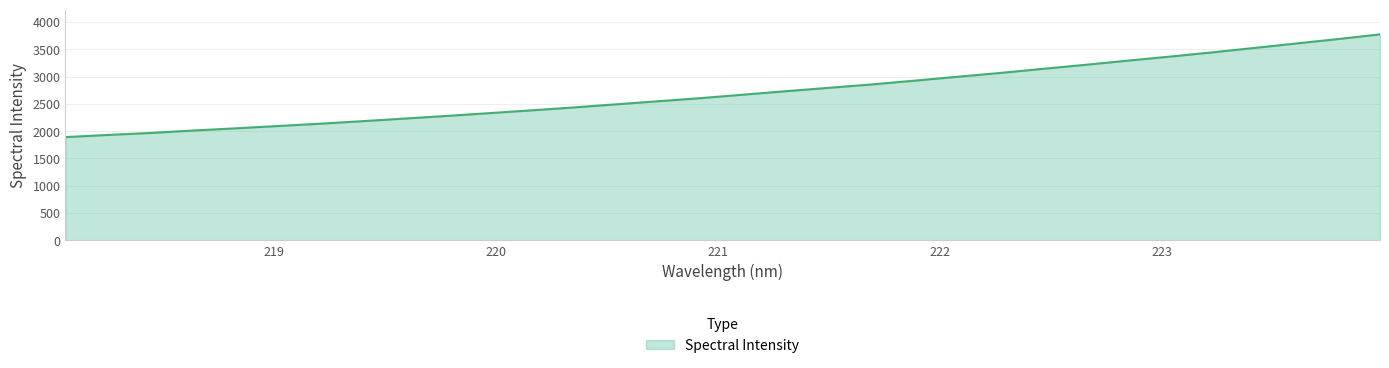

Does the chart have visible grid lines?

Yes